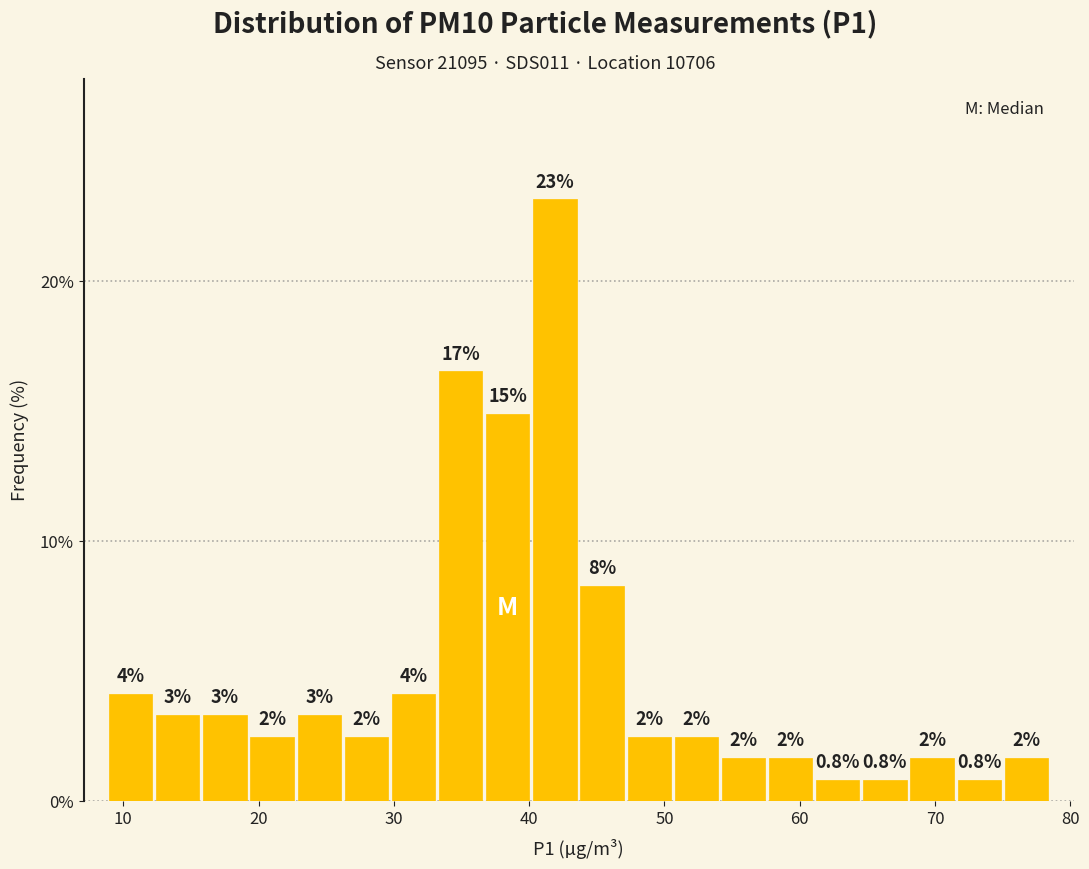

Around what value on the x-axis is the tallest bar? Give the approximate position of its centre, as read against the axis.

42